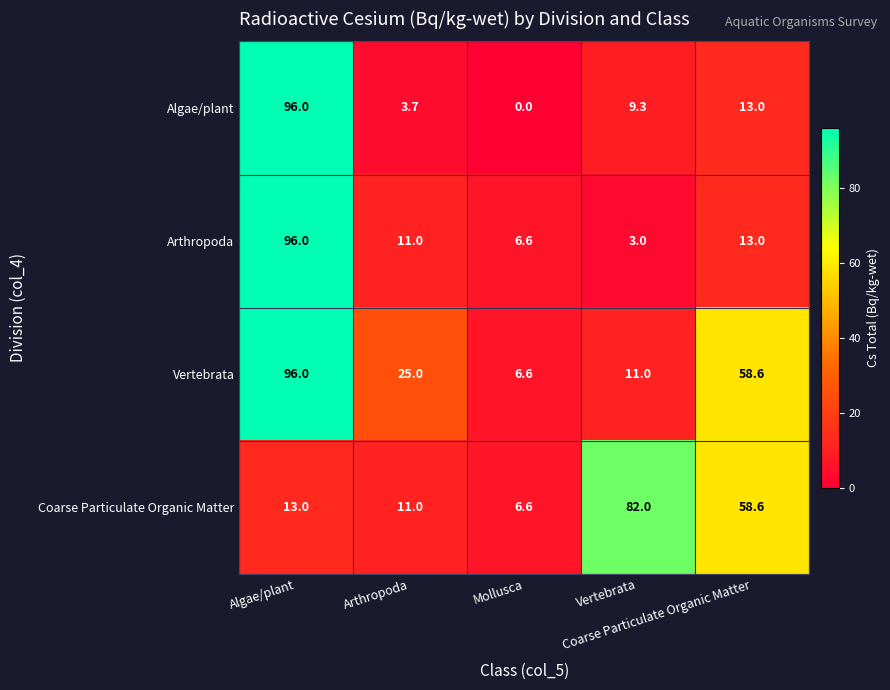

At how many categories does at least one series exceed 2?

5